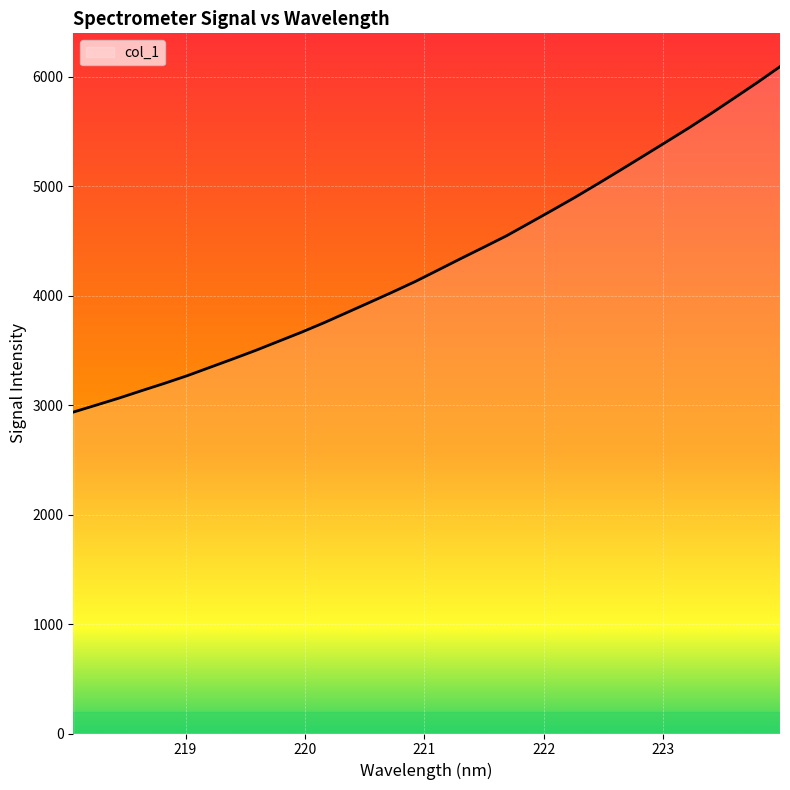

What is the maximum value shown in the chart?

6093.5